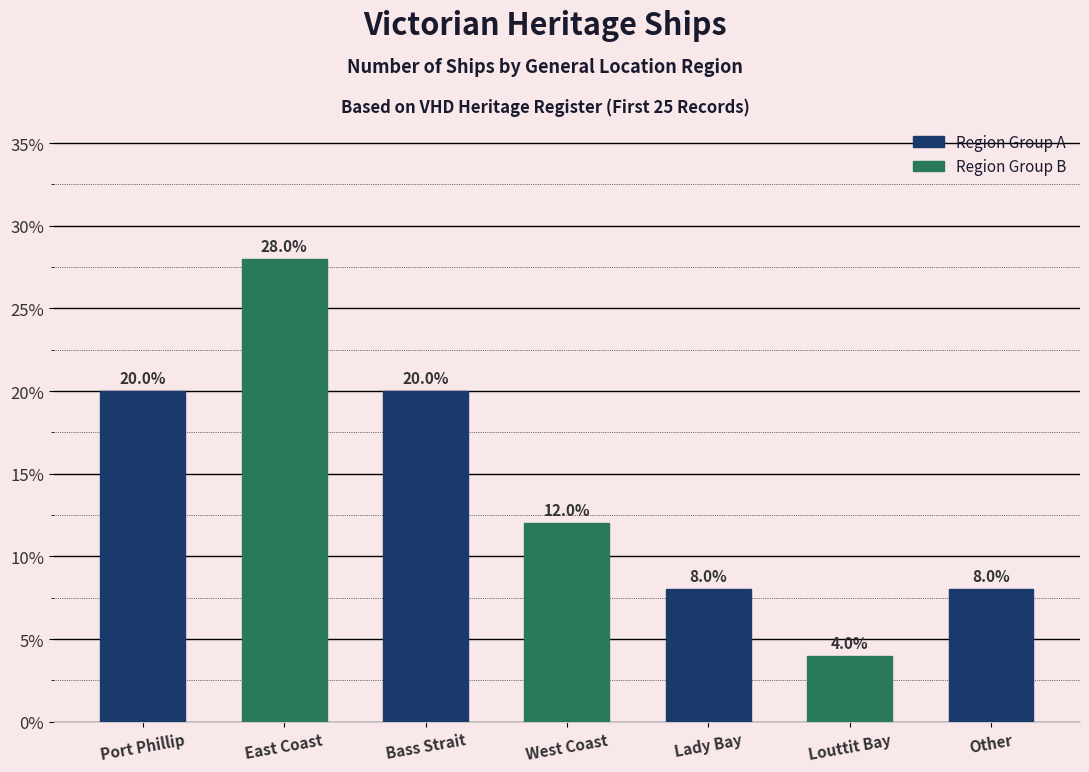

Which label corresponds to the smallest value in the chart?

Louttit Bay